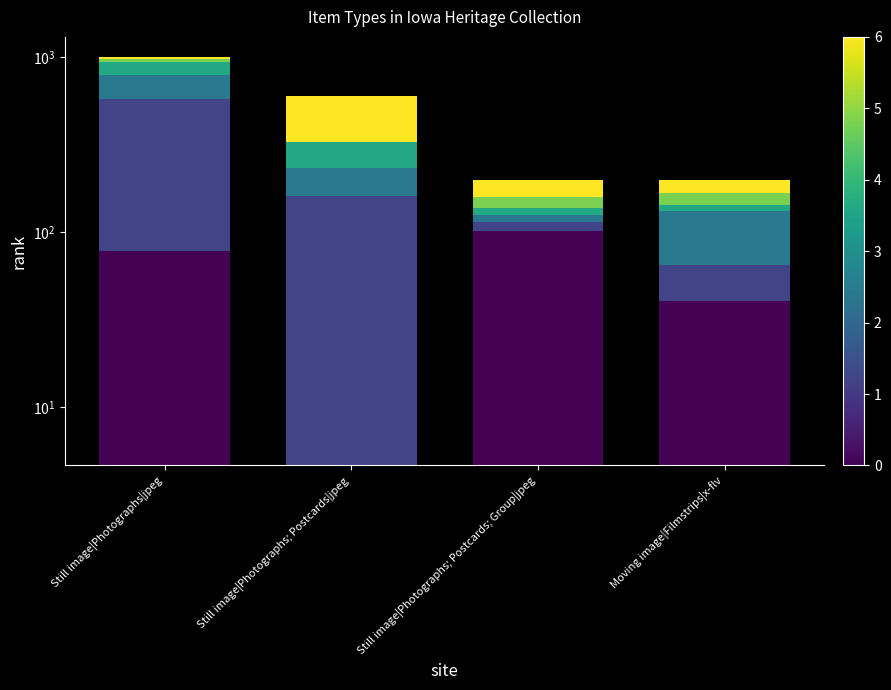

What is the sum of the segment 1 values at Moving image|Filmstrips|x-flv and Still image|Photographs; Postcards; Group|jpeg?

38.0